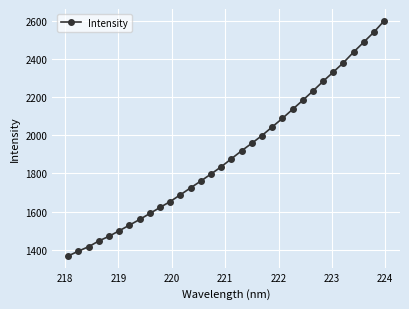

True or false: there are more than 2 points higher than both neighbors.

False